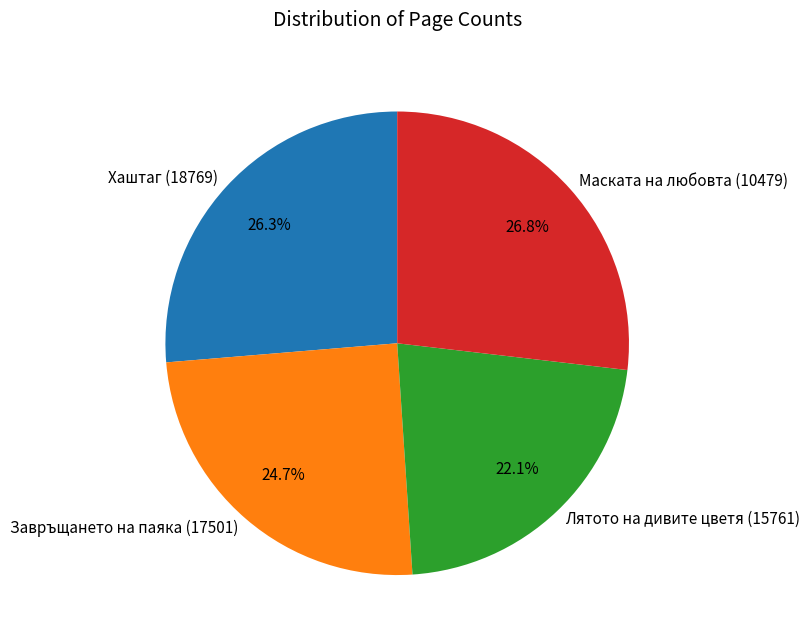

To the nearest percent, what is the average slice percentage?

25%